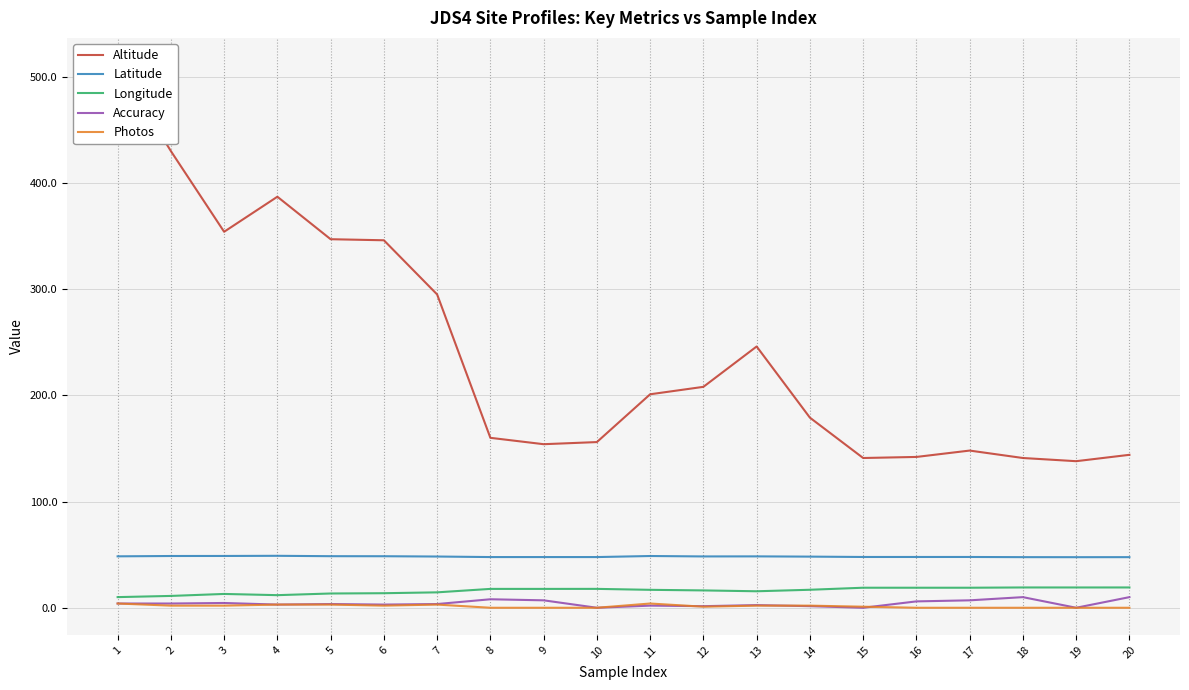

Between 17 and 20, which is larger?

17